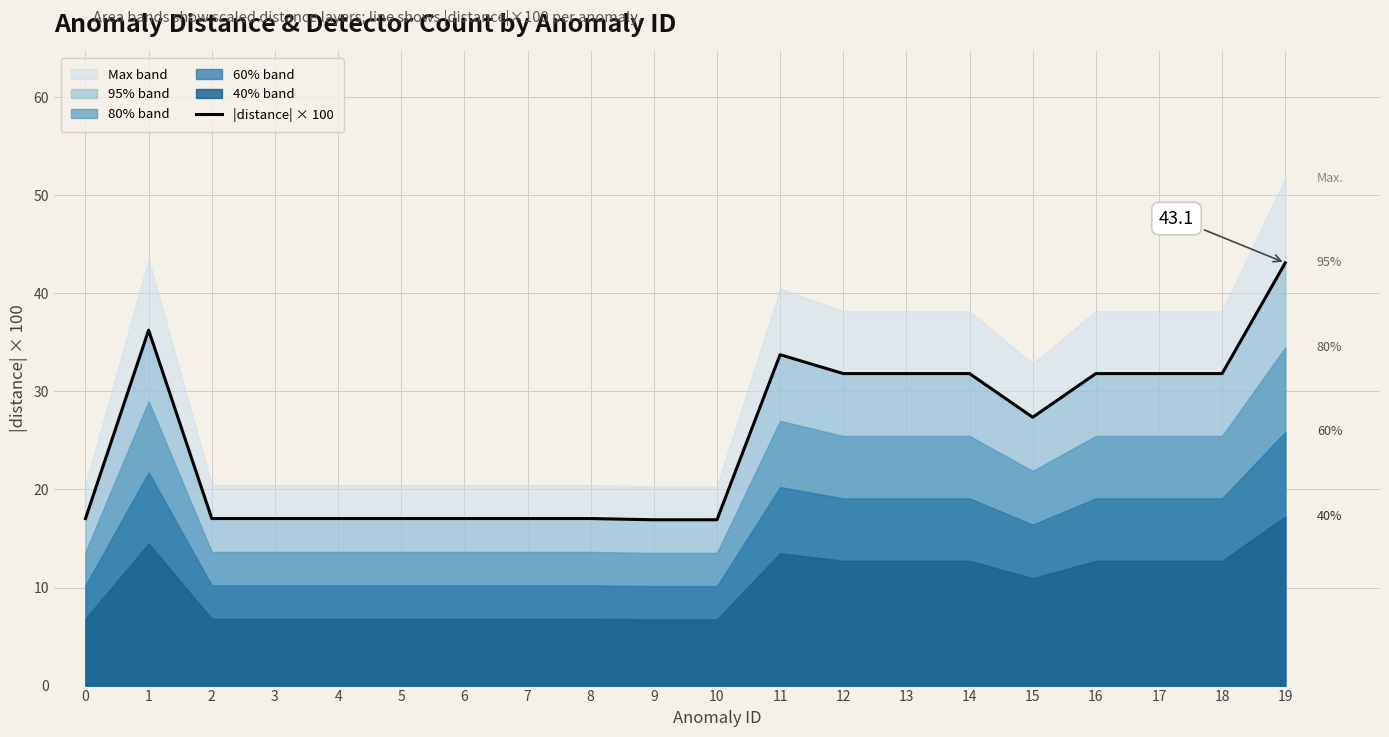

What is the value of the 1st point from the left?

17.0